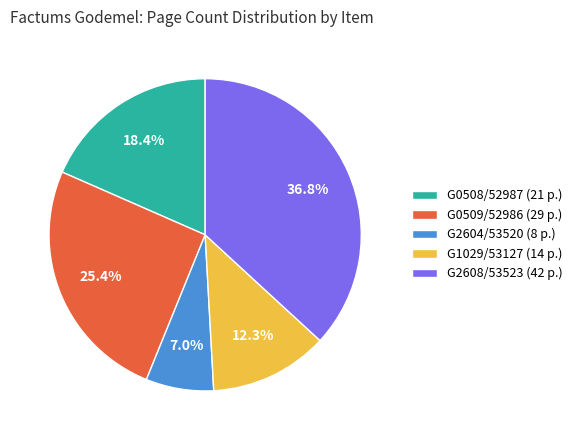

Which has a higher value, G0509/52986 (29 p.) or G1029/53127 (14 p.)?

G0509/52986 (29 p.)